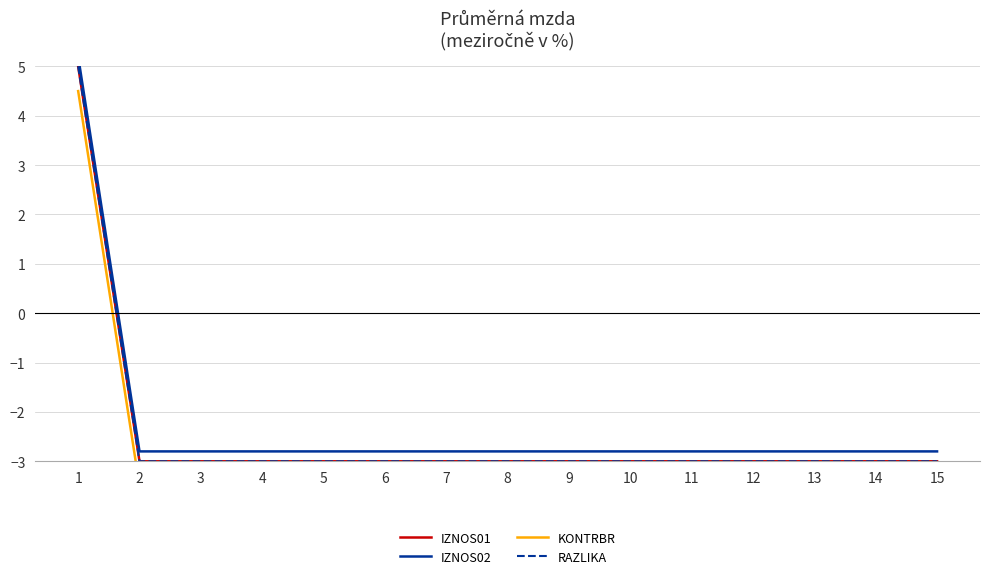

Is the value of IZNOS02 at 8 greater than the value of KONTRBR at 3?

Yes